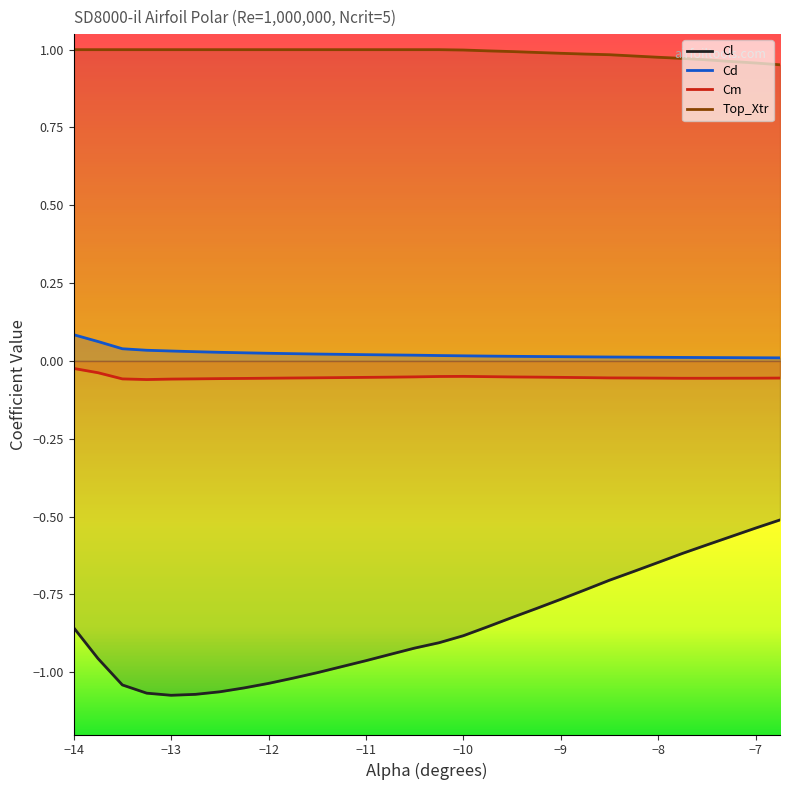

The value of Cd at -8.25 is 0.0. True or false?

True